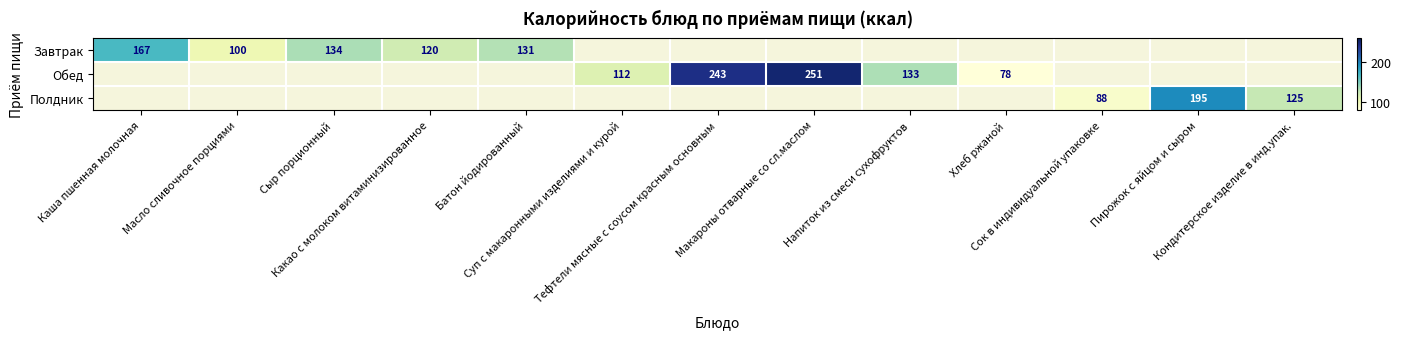

Where is Завтрак nearest to the value 133?

Сыр порционный